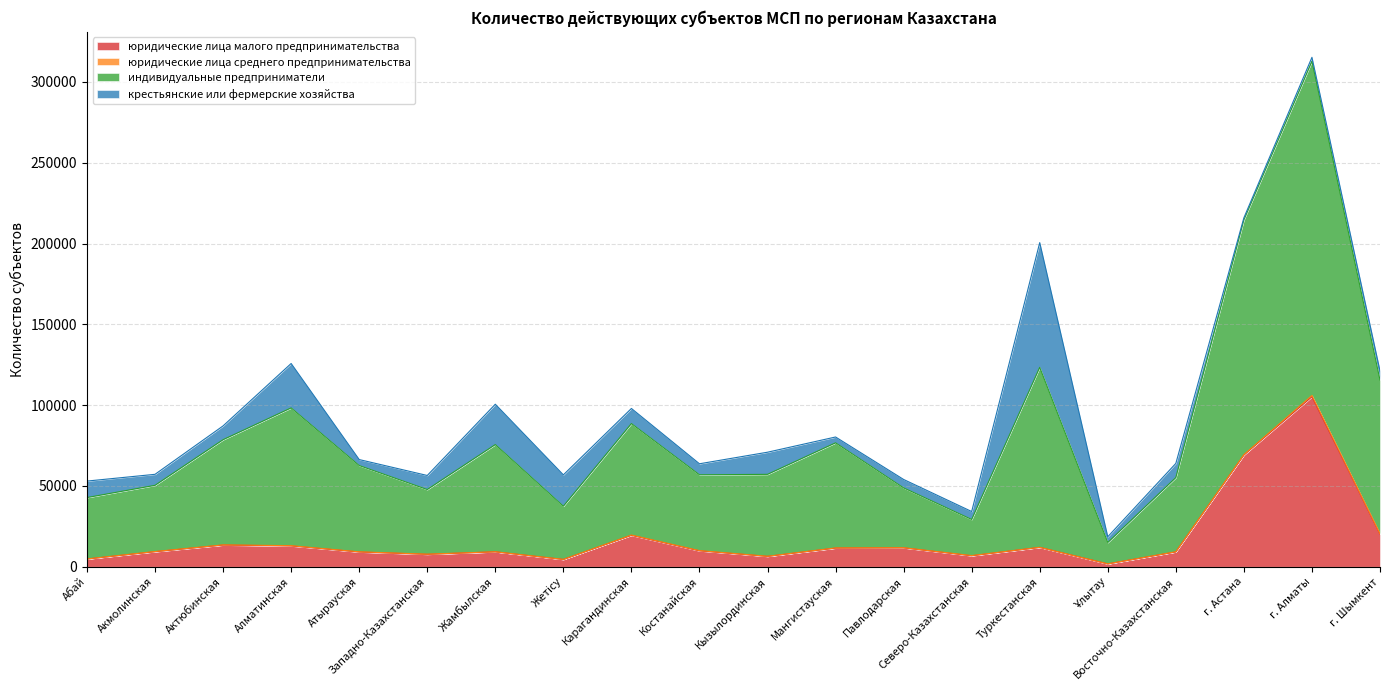

At which category is the sum across all series the highest?

г. Алматы